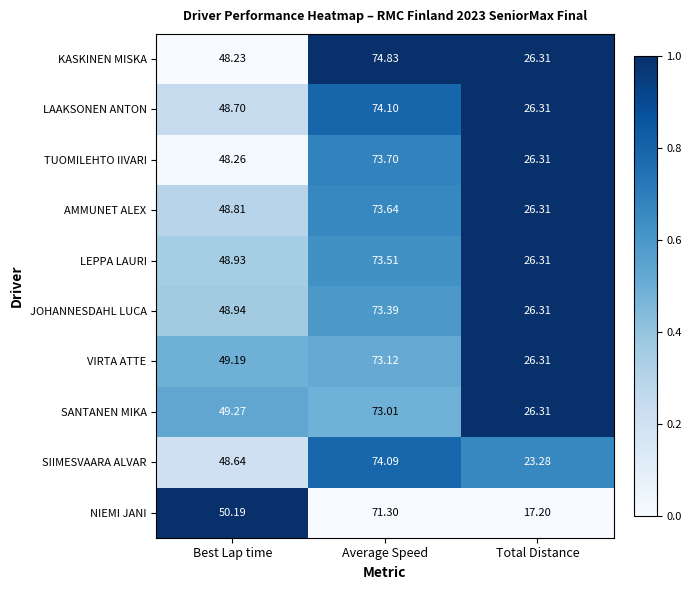

Between Best Lap time and Total Distance, which series saw the biggest shift?

NIEMI JANI